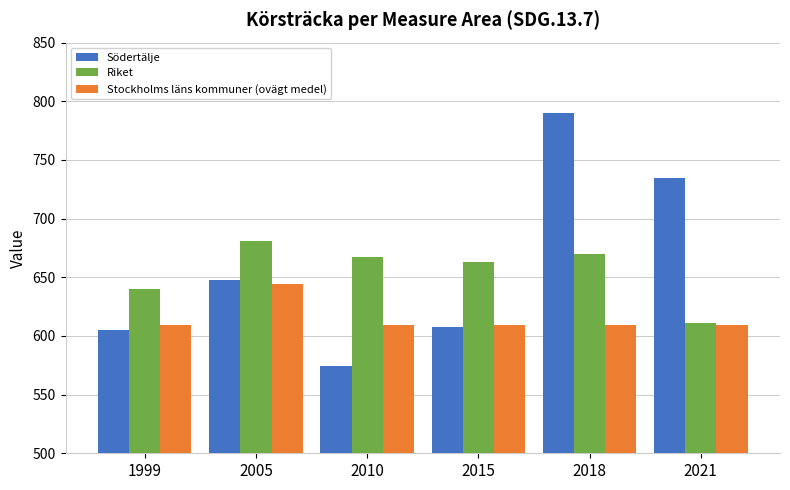

Which series changed the most between 2005 and 2021?

Södertälje